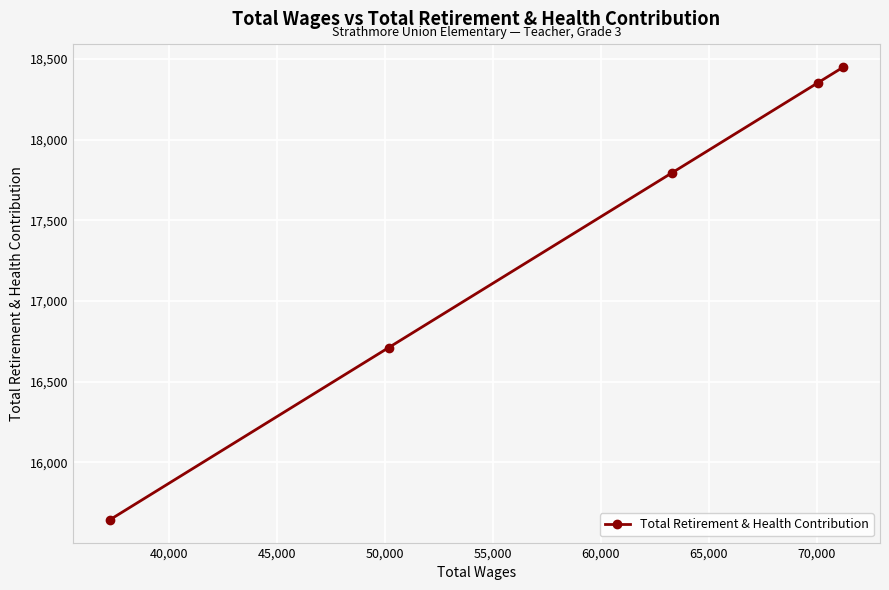

What is the difference between the maximum and second lowest values?

1737